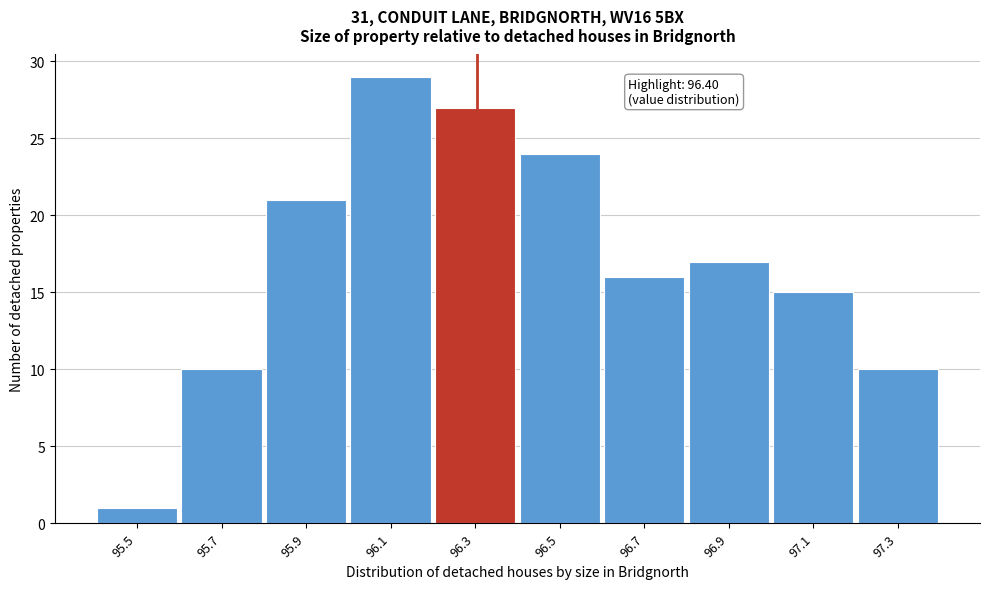

Reading right to left, transcribe all the data shown in this chart.

10	15	17	16	24	27	29	21	10	1